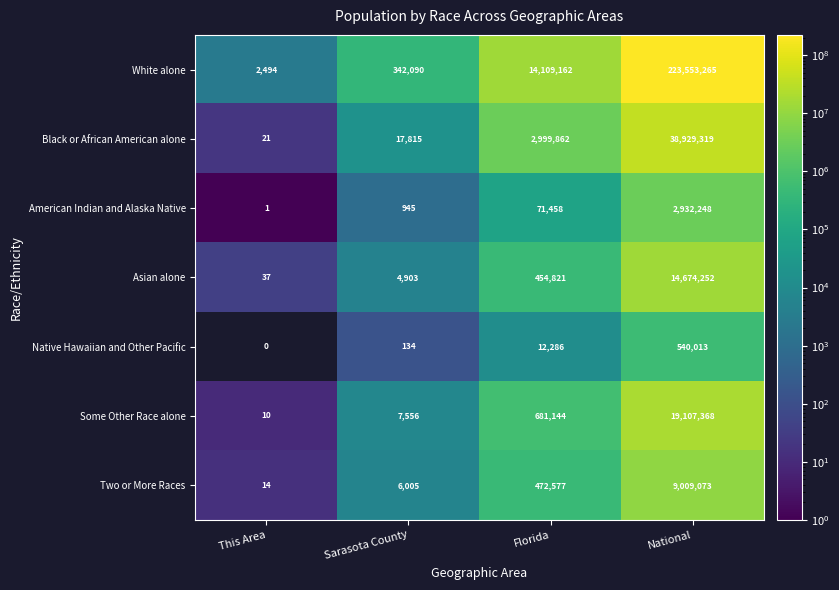

Which series has the largest range (max minus min)?

White alone